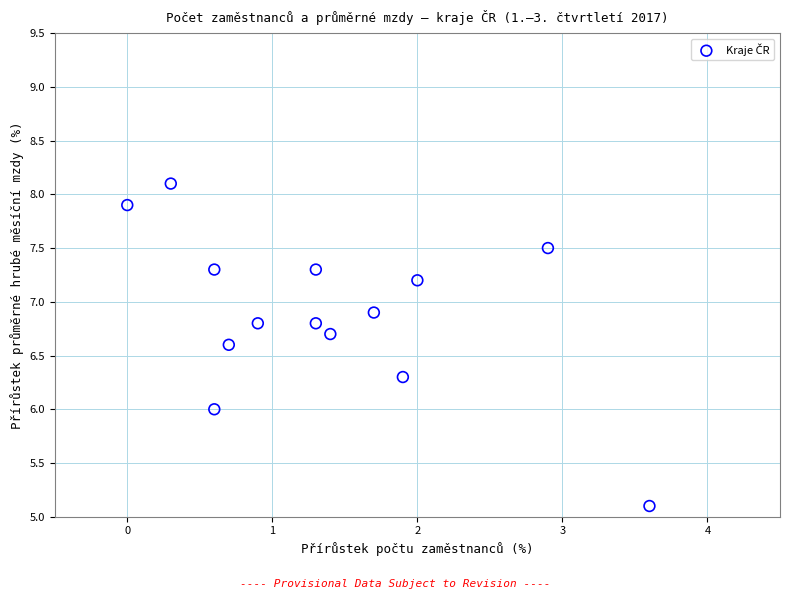

List the coordinates of all points as (Y, X) pairs, reading left to right.

(7.9, 0.0)  (8.1, 0.3)  (7.3, 0.6)  (6.0, 0.6)  (6.6, 0.7)  (6.8, 0.9)  (7.3, 1.3)  (6.8, 1.3)  (6.7, 1.4)  (6.9, 1.7)  (6.3, 1.9)  (7.2, 2.0)  (7.5, 2.9)  (5.1, 3.6)